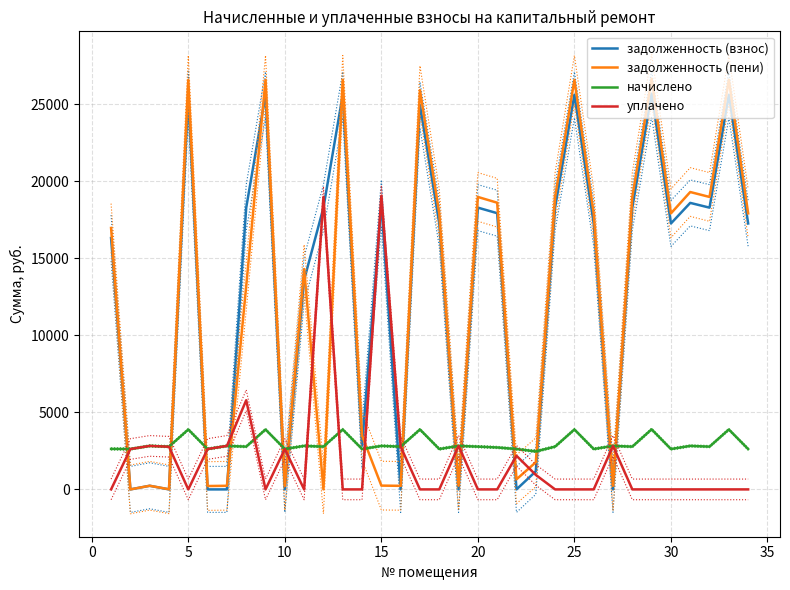

What is the maximum value for начислено?

3900.0